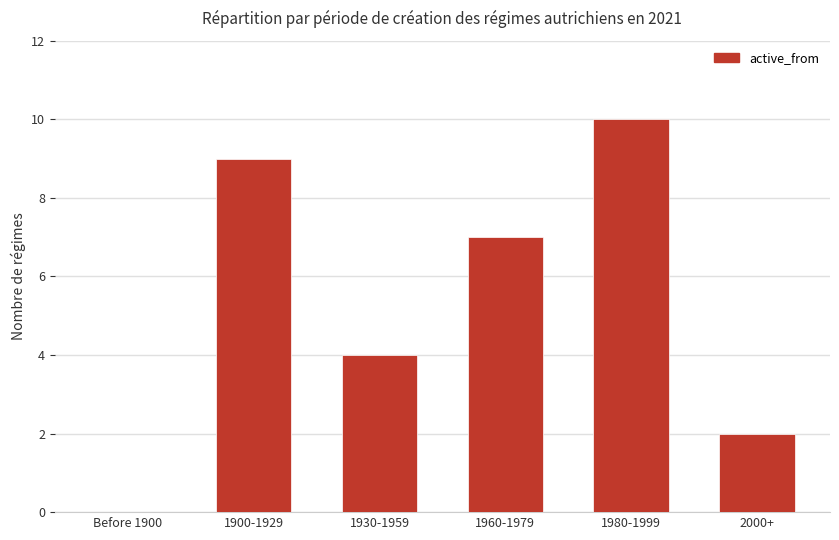

What is the change in value from Before 1900 to 1900-1929?

+9